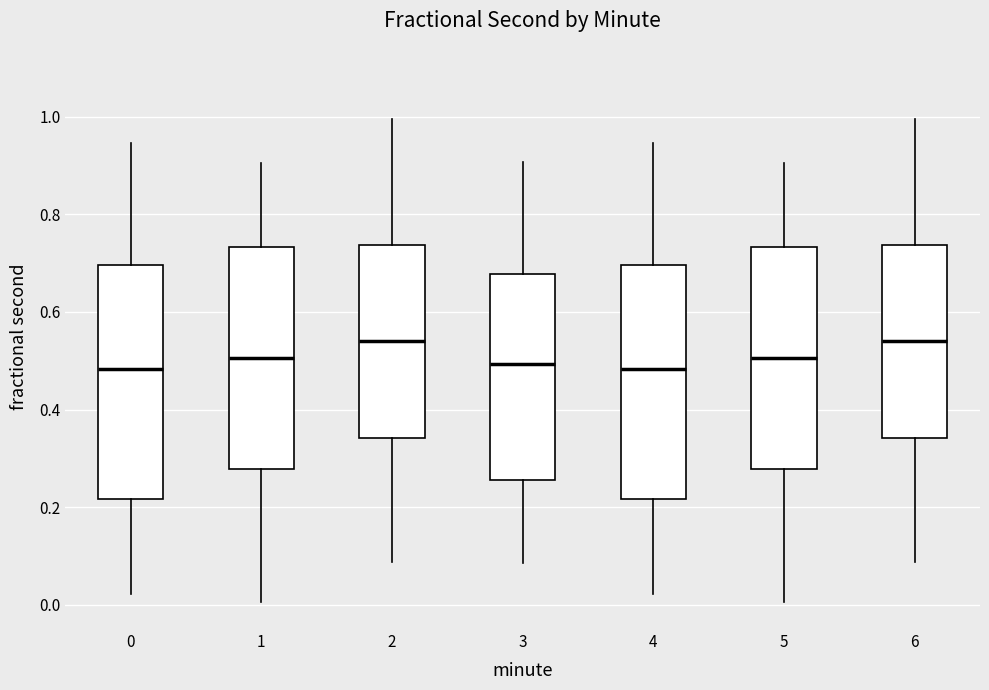

Reading left to right, read every box against the y-axis: the position of its median line, the range the box covers, and the ends of its whiskers. The values are not printed on the chart, so give them approximately, as read against the axis.

0: median 0.48, box 0.22 to 0.70, whiskers 0.02 to 0.94
1: median 0.50, box 0.28 to 0.74, whiskers 0.00 to 0.90
2: median 0.54, box 0.34 to 0.74, whiskers 0.08 to 1.00
3: median 0.50, box 0.26 to 0.68, whiskers 0.08 to 0.90
4: median 0.48, box 0.22 to 0.70, whiskers 0.02 to 0.94
5: median 0.50, box 0.28 to 0.74, whiskers 0.00 to 0.90
6: median 0.54, box 0.34 to 0.74, whiskers 0.08 to 1.00